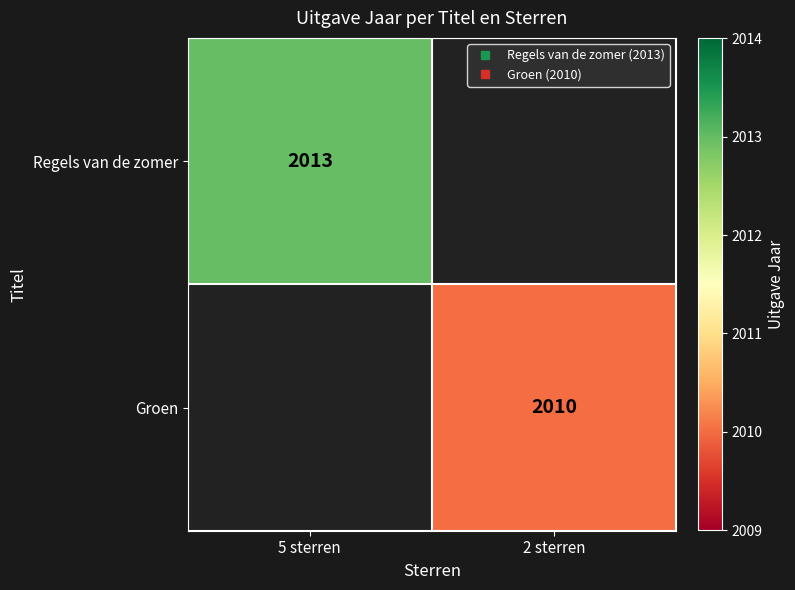

At how many categories does at least one series exceed 2012?

1